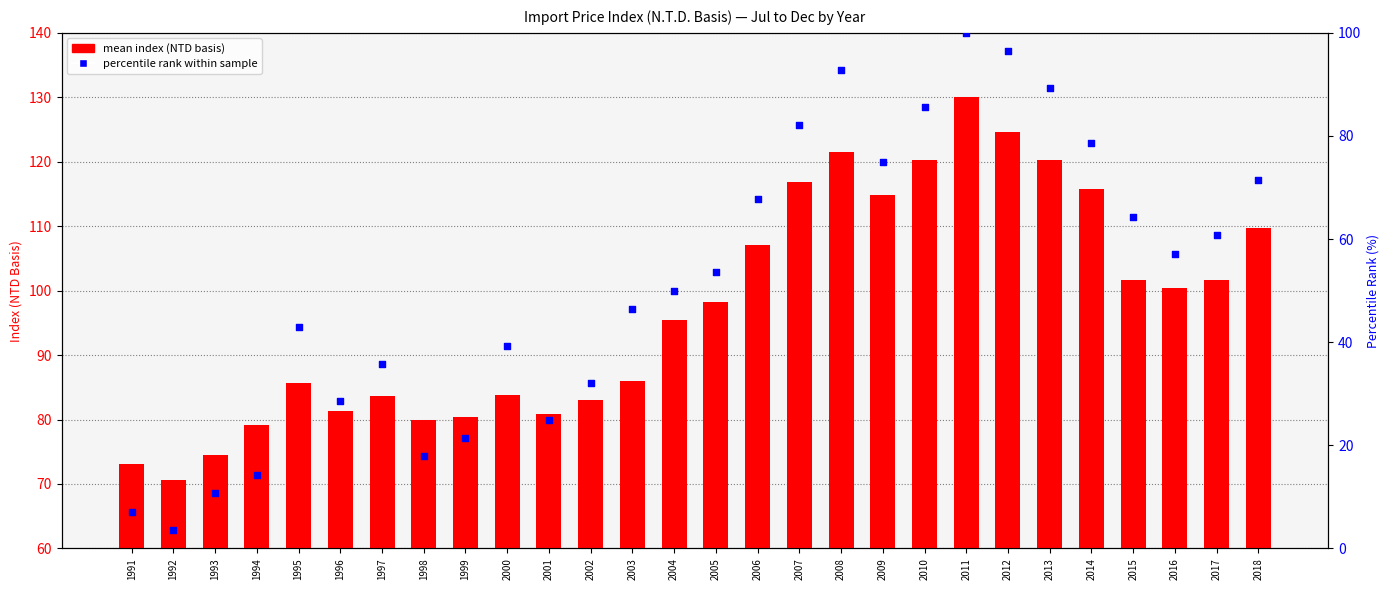

Which series contains the highest Y value?

mean index (NTD basis)